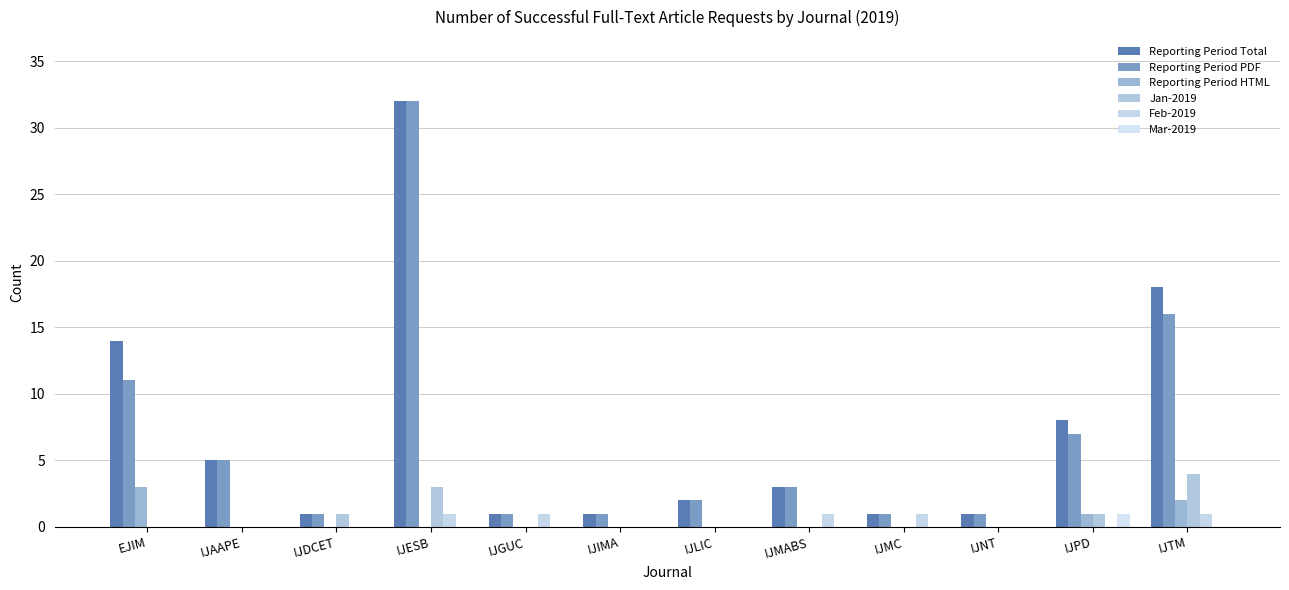

Which series has the largest range (max minus min)?

Reporting Period Total